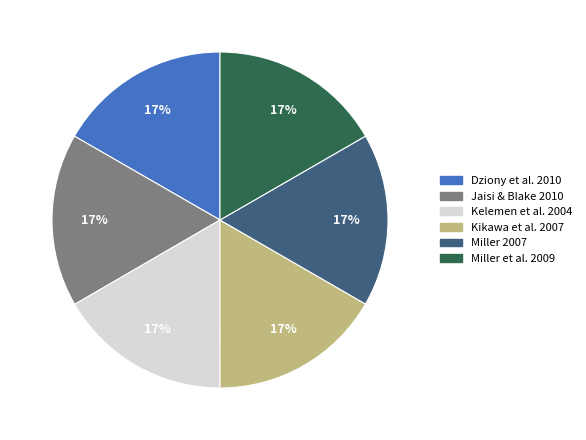

What is the ratio of the value at Kikawa et al. 2007 to the value at Miller 2007?

1.0